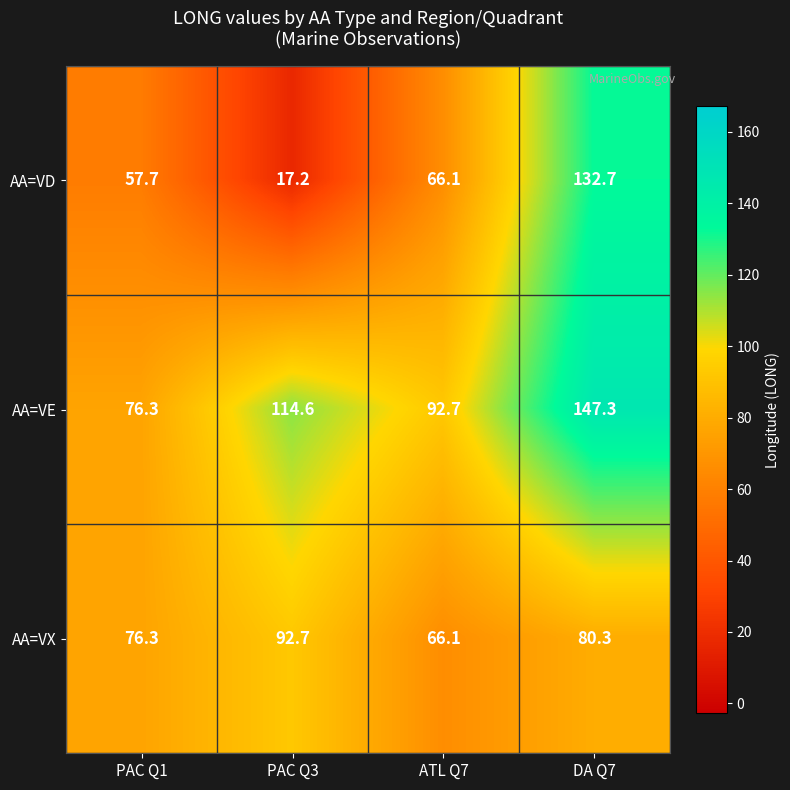

True or false: AA=VX has a value of 66.1 at ATL Q7.

True